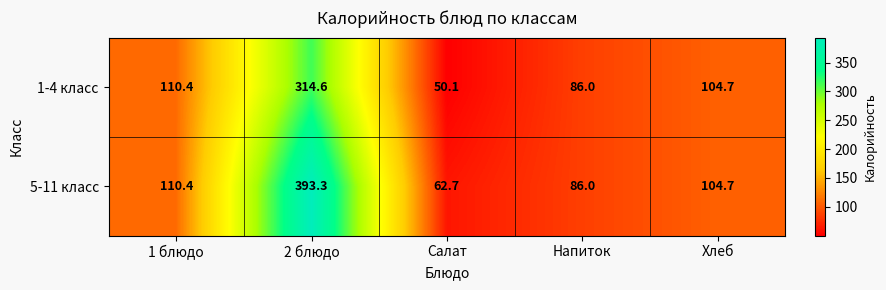

What is the total value across all series at Салат?

112.8